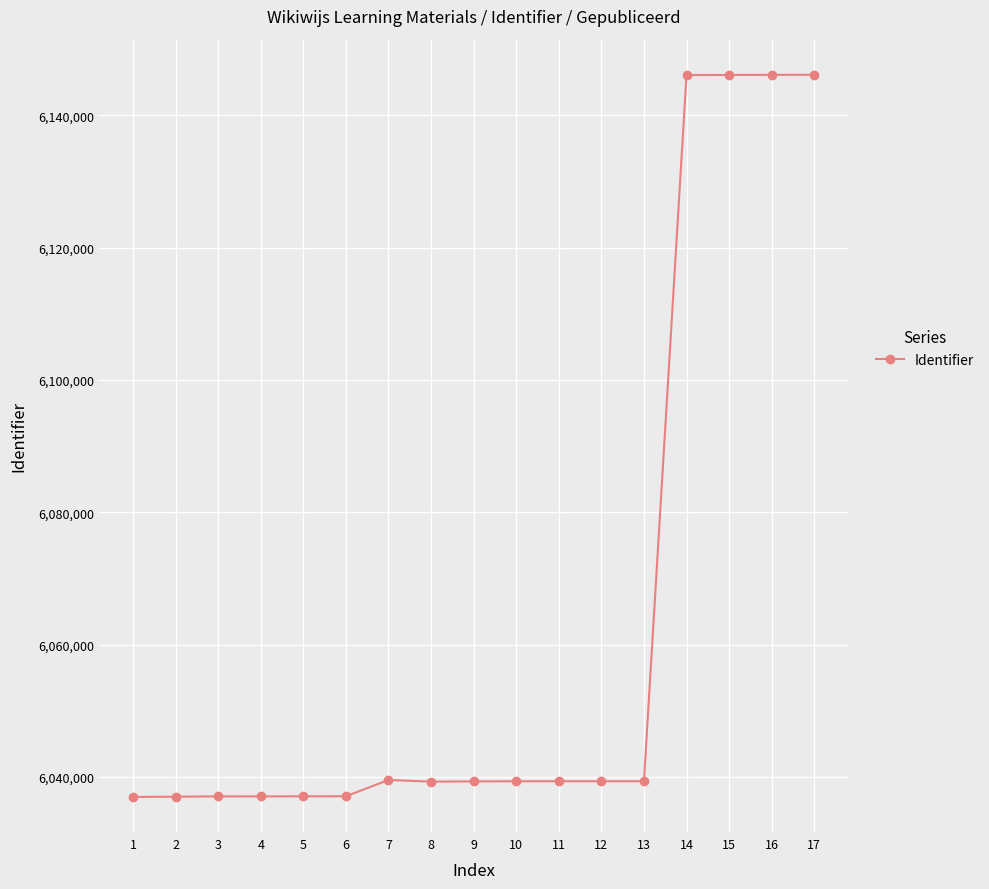

What is the maximum value shown in the chart?

6146104